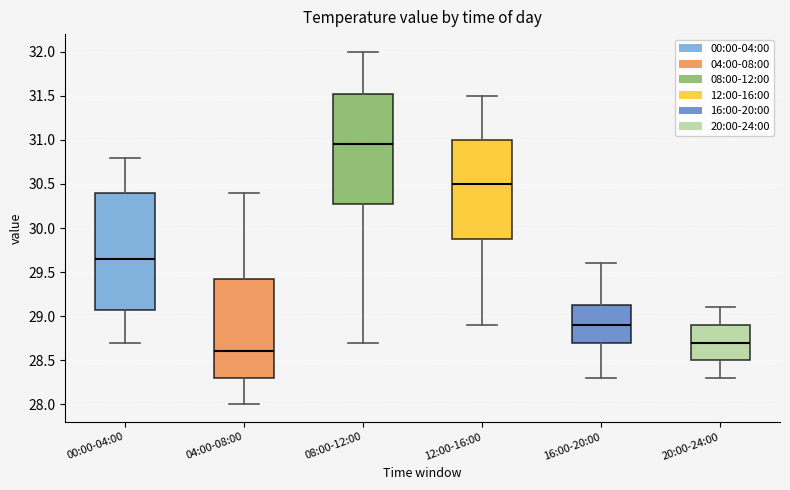

Where is the upper edge of the box for 20:00-24:00 on the y-axis? The values are not printed on the chart, so give them approximately, as read against the axis.

28.90